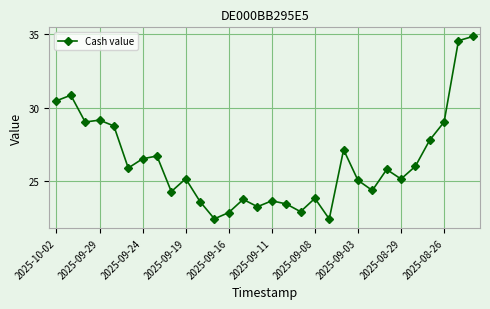

How many interior local peaks (higher than both neighbors) does the data have?

9